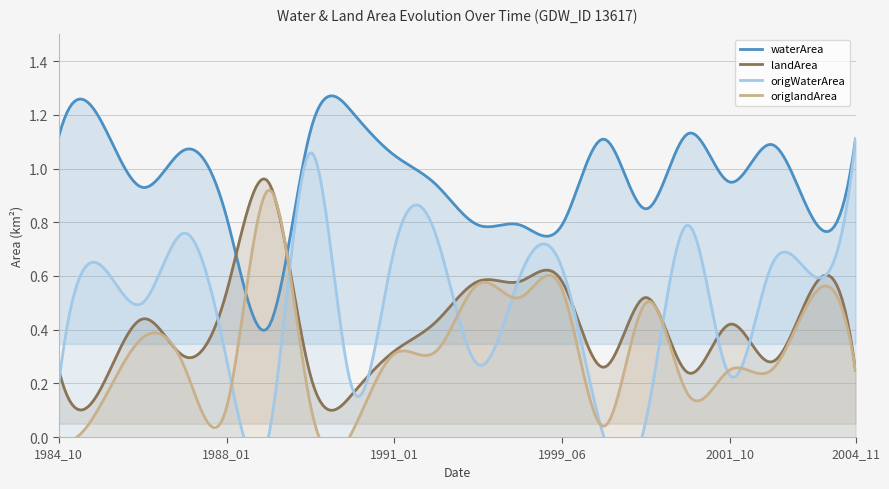

Which series ends up on top after the final intersection of origWaterArea and origlandArea?

origWaterArea